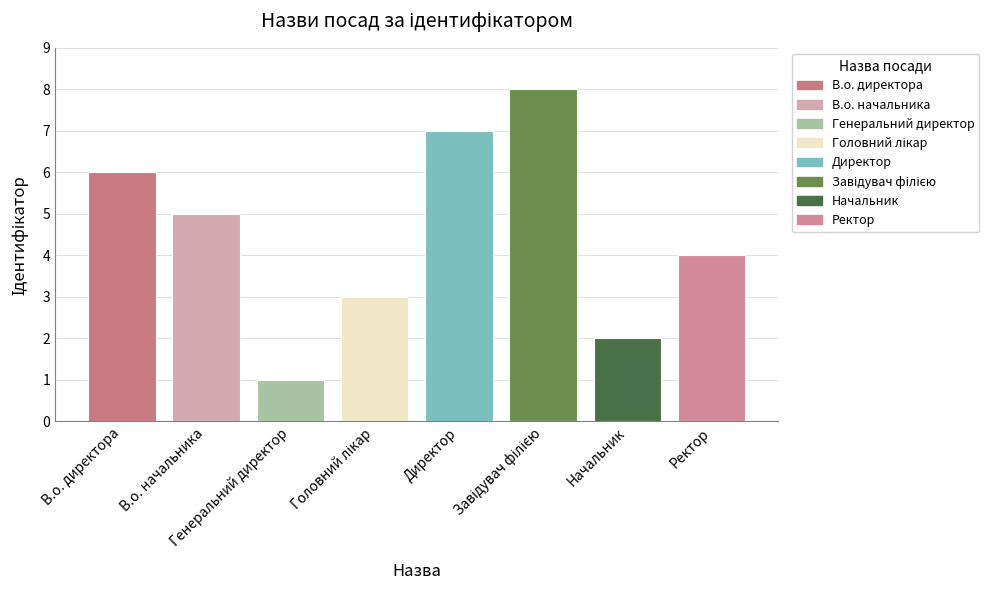

Which label corresponds to the largest value in the chart?

Завідувач філією